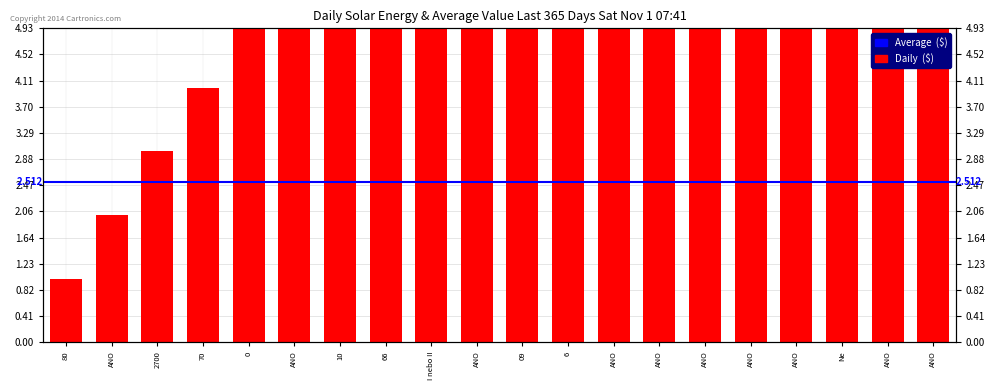

Count the number of values greater than 12.

9